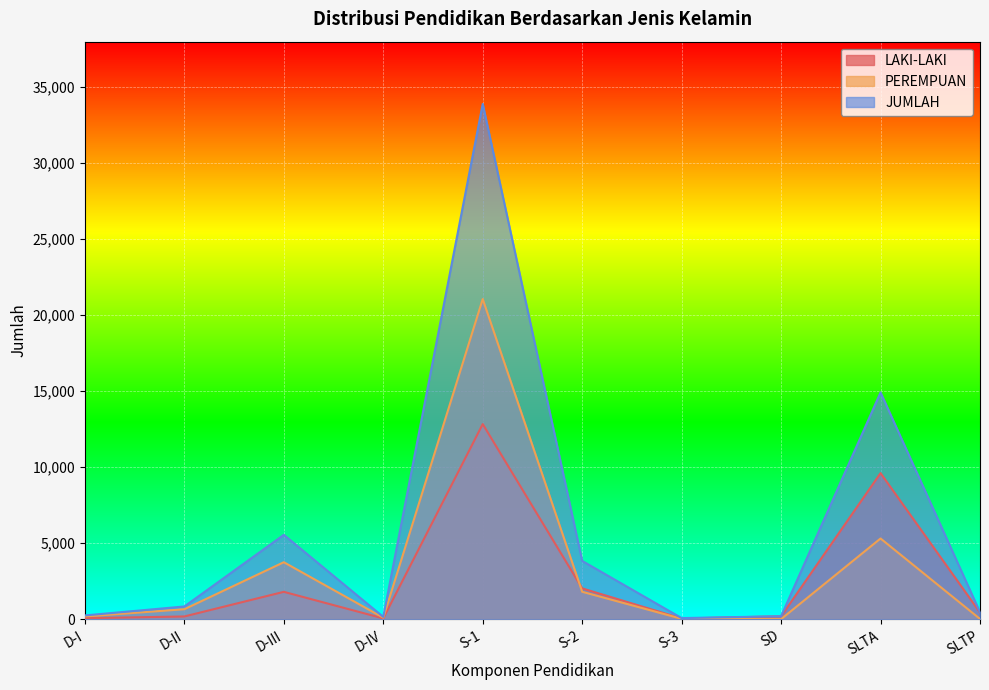

List the series in order of their overall mean, lowest first.

LAKI-LAKI, PEREMPUAN, JUMLAH